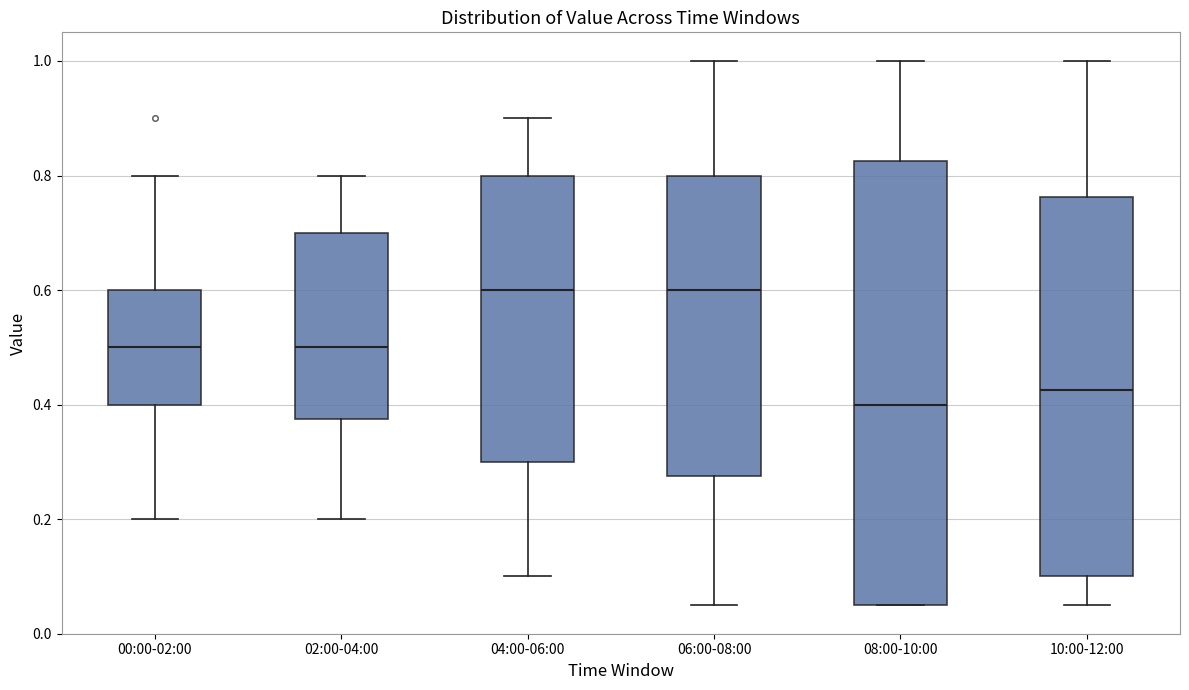

Reading left to right, transcribe this box plot: for each box, give where its median line is, the range the box spans, and where its two whiskers end, as read against the y-axis. The values are not printed on the chart, so give them approximately, as read against the axis.

00:00-02:00: median 0.50, box 0.40 to 0.60, whiskers 0.20 to 0.80
02:00-04:00: median 0.50, box 0.38 to 0.70, whiskers 0.20 to 0.80
04:00-06:00: median 0.60, box 0.30 to 0.80, whiskers 0.10 to 0.90
06:00-08:00: median 0.60, box 0.28 to 0.80, whiskers 0.06 to 1.00
08:00-10:00: median 0.40, box 0.06 to 0.82, whiskers 0.06 to 1.00
10:00-12:00: median 0.42, box 0.10 to 0.76, whiskers 0.06 to 1.00